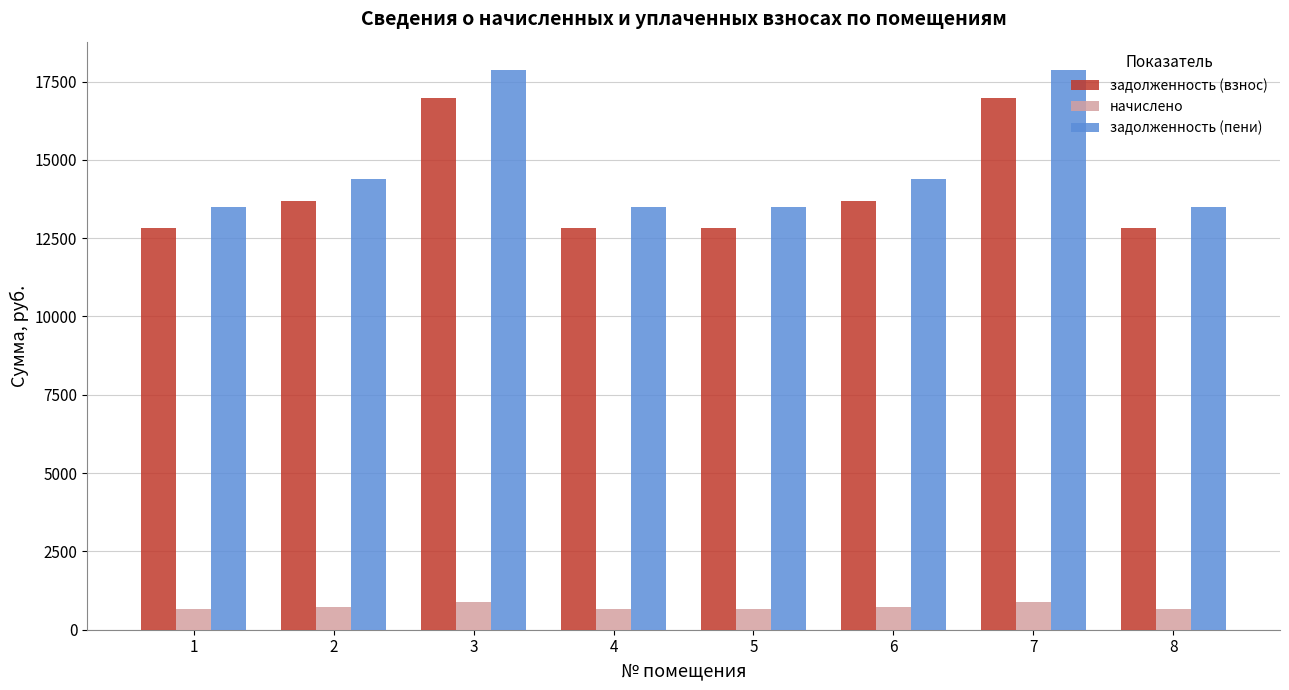

The value of начислено at 1 is 671.9. True or false?

True